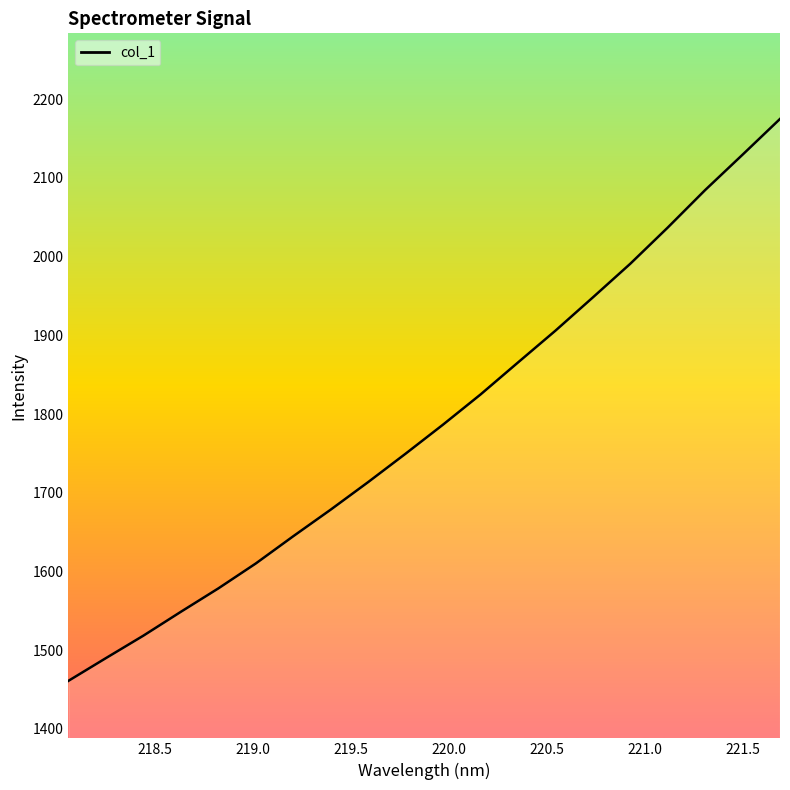

What is the smallest value displayed?

1461.1